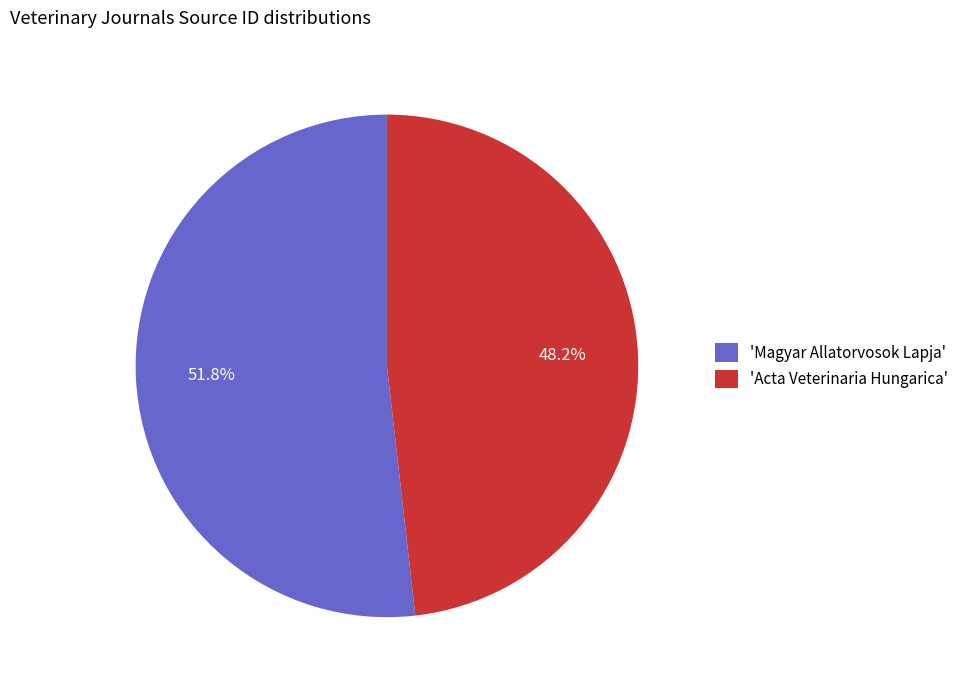

Does any single category account for the majority?

Yes